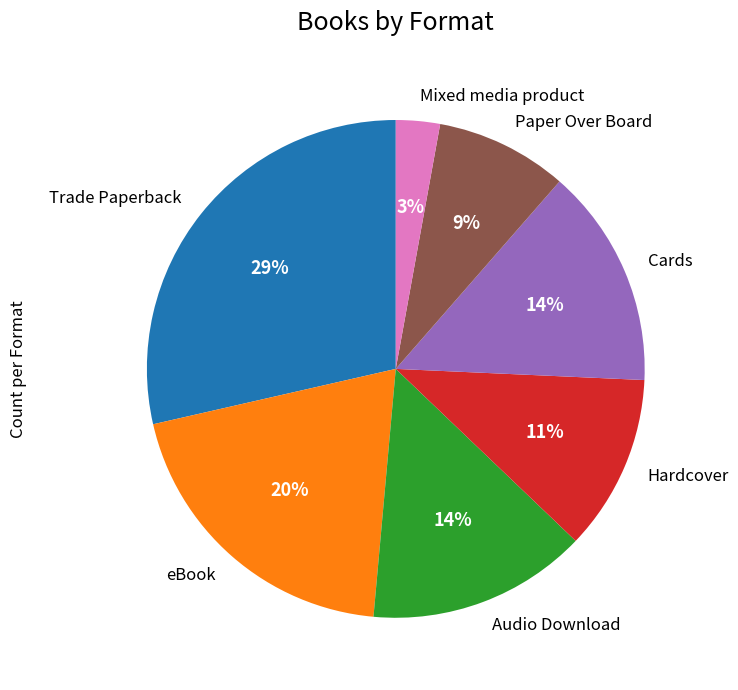

To the nearest percent, what is the difference between the largest and smallest slice percentages?

26%